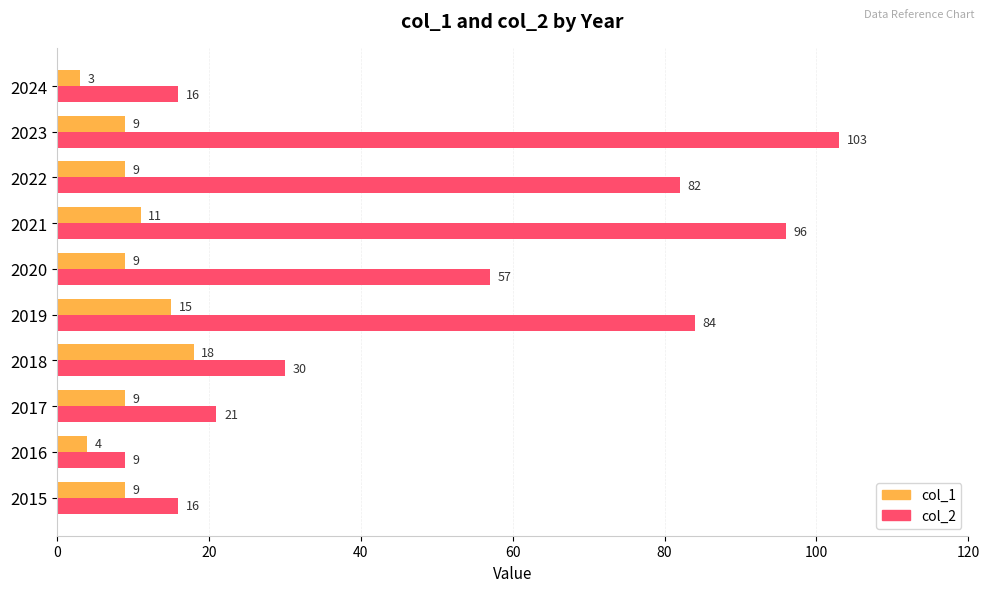

What is the approximate value of col_2 at 2021?

96